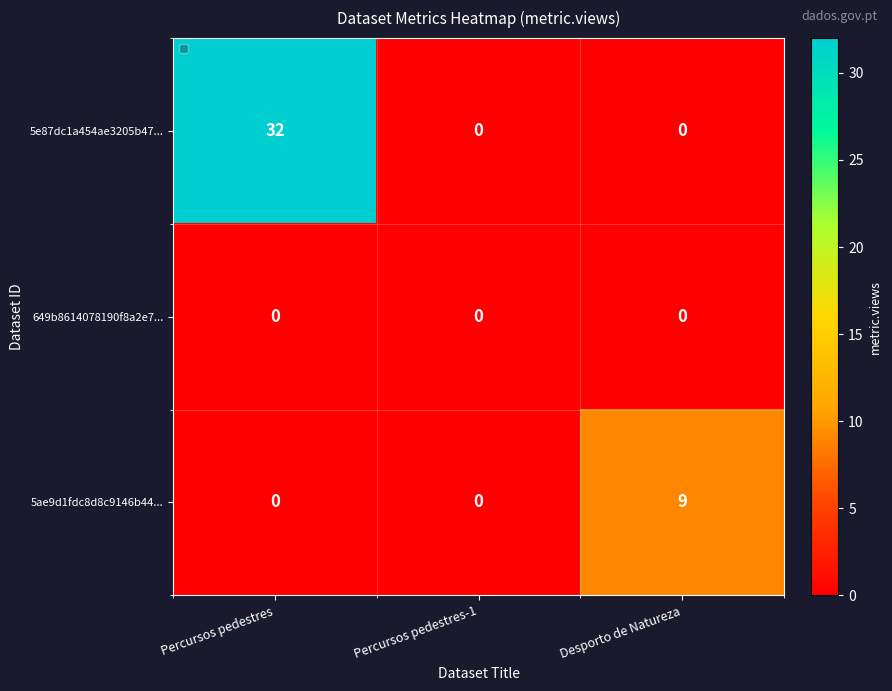

Reading left to right, extract all data points from this chart.

5e87dc1a454ae3205b47...: Percursos pedestres=32	Percursos pedestres-1=0	Desporto de Natureza=0
649b8614078190f8a2e7...: Percursos pedestres=0	Percursos pedestres-1=0	Desporto de Natureza=0
5ae9d1fdc8d8c9146b44...: Percursos pedestres=0	Percursos pedestres-1=0	Desporto de Natureza=9